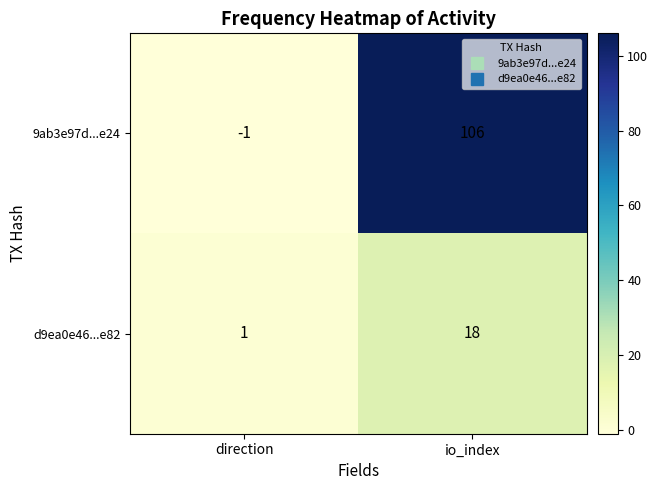

At direction, list the series in order from largest to smallest.

d9ea0e46...e82, 9ab3e97d...e24